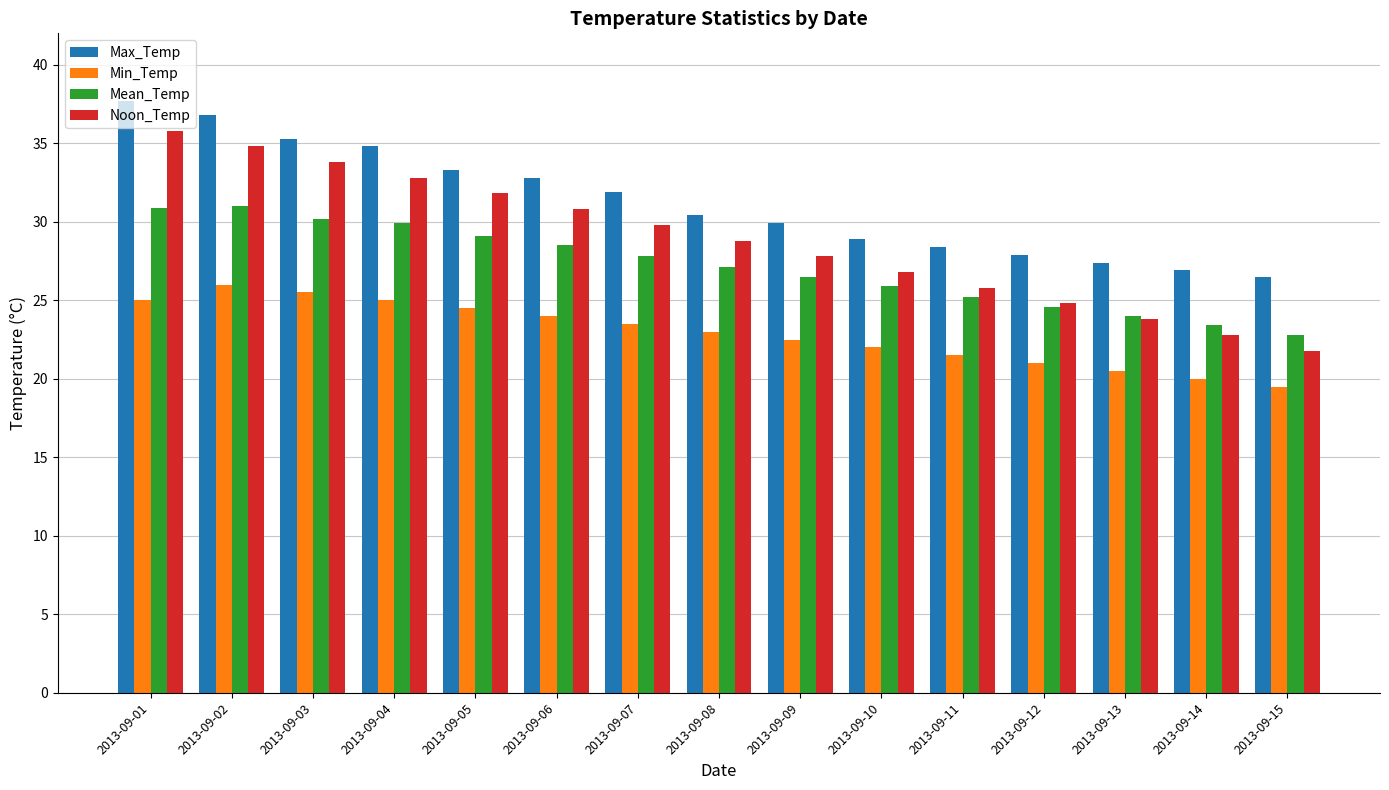

What is the sum of all Max_Temp values?

468.9